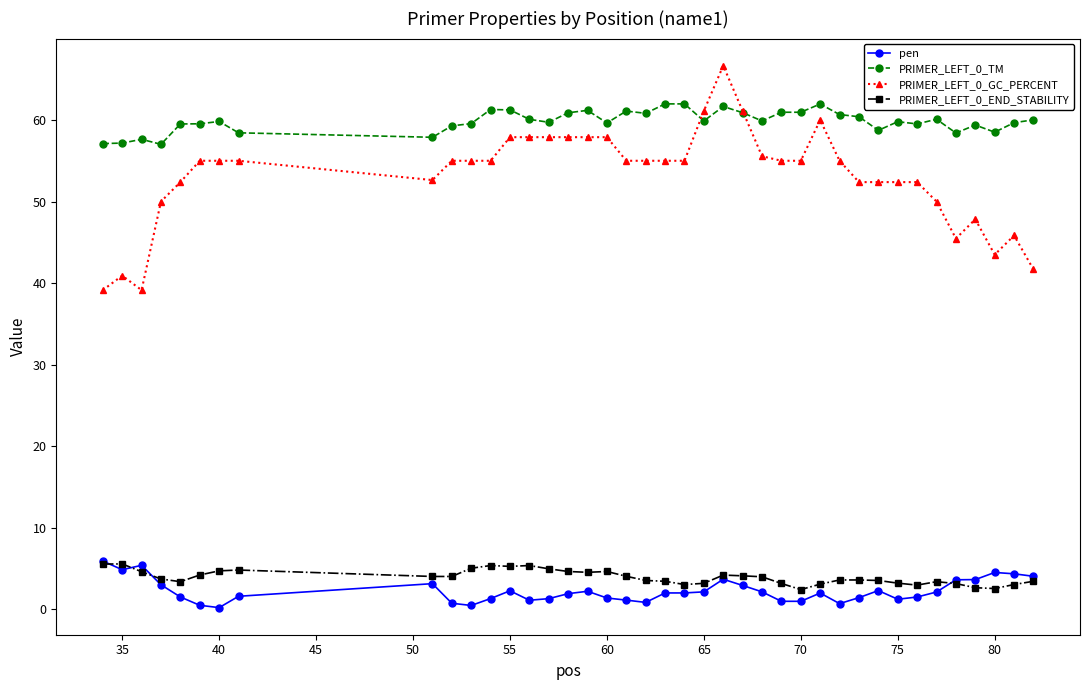

Does the chart have visible grid lines?

No